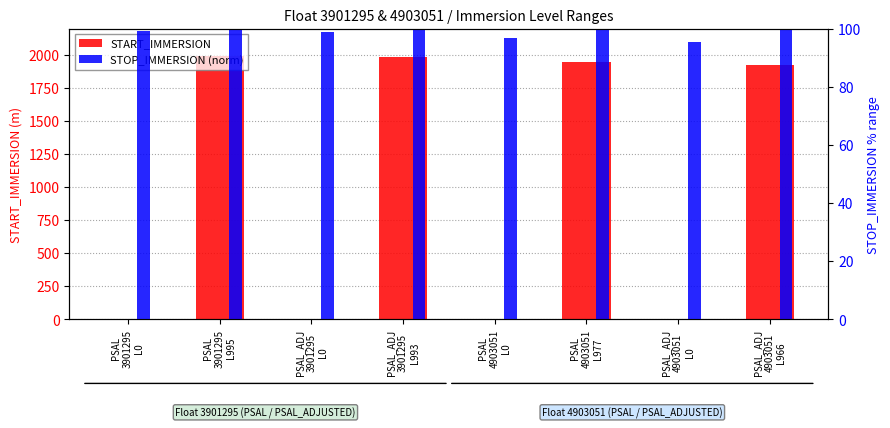

What is the sum of the STOP_IMMERSION (norm) values at PSAL_ADJ
3901295
L0 and PSAL_ADJ
4903051
L966?

198.9